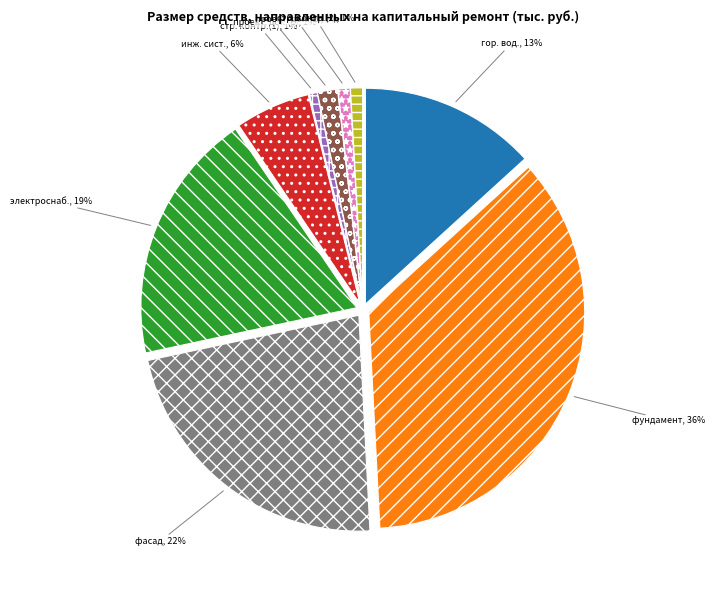

To the nearest percent, what percentage of the pie is проект. док.(1), 1%?

1%